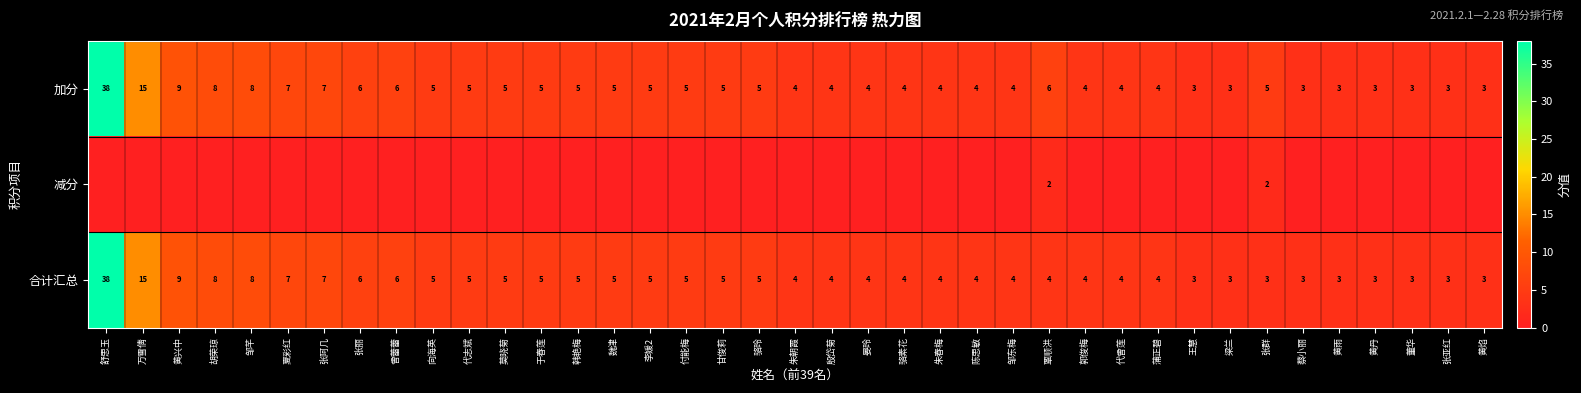

Count the number of data series in this chart.

3